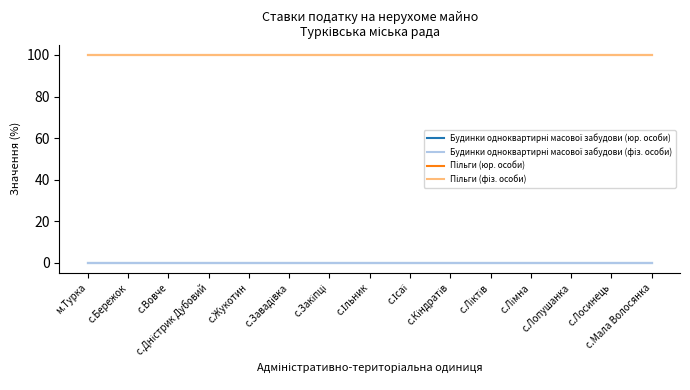

Which label corresponds to the smallest value in the chart?

м.Турка